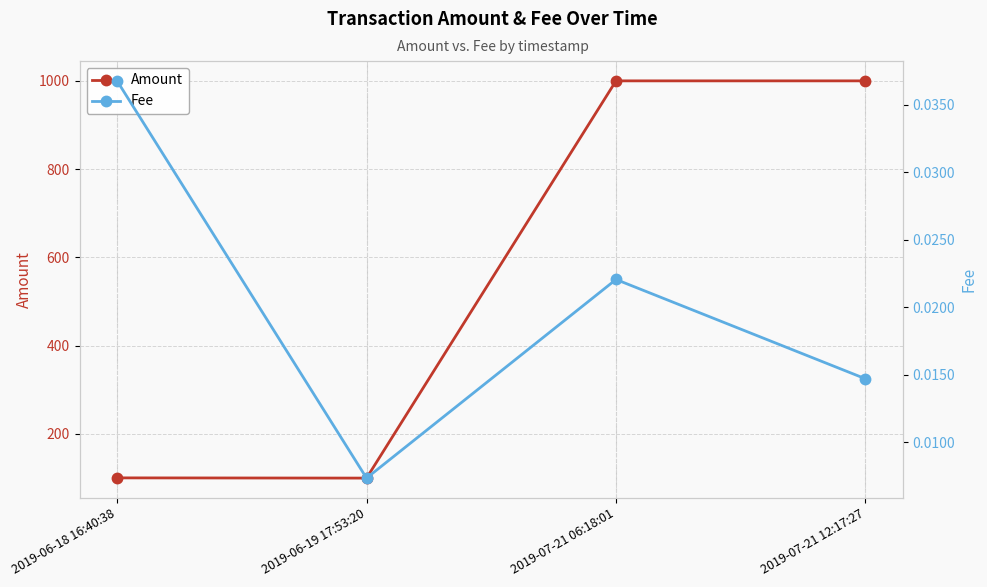

True or false: Fee and Amount intersect in this chart.

False